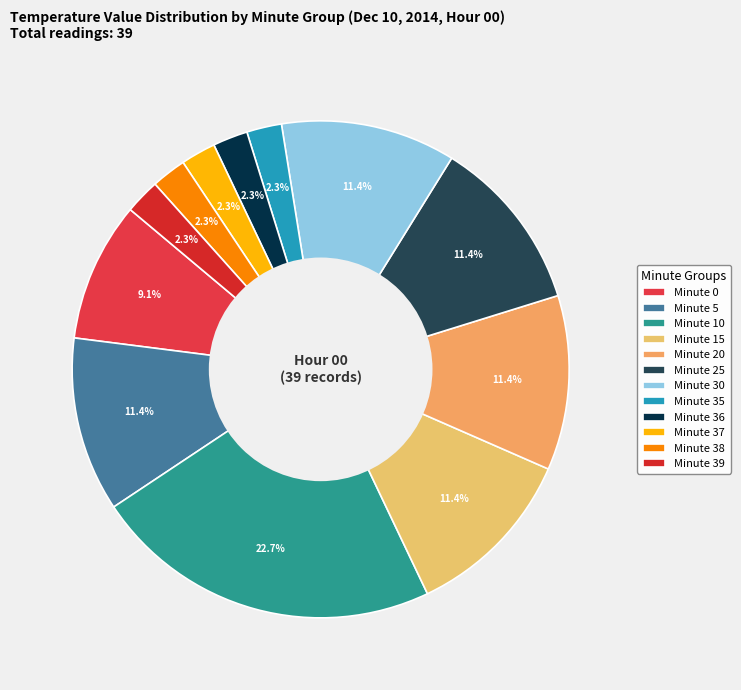

Count the number of slices in the pie.

12